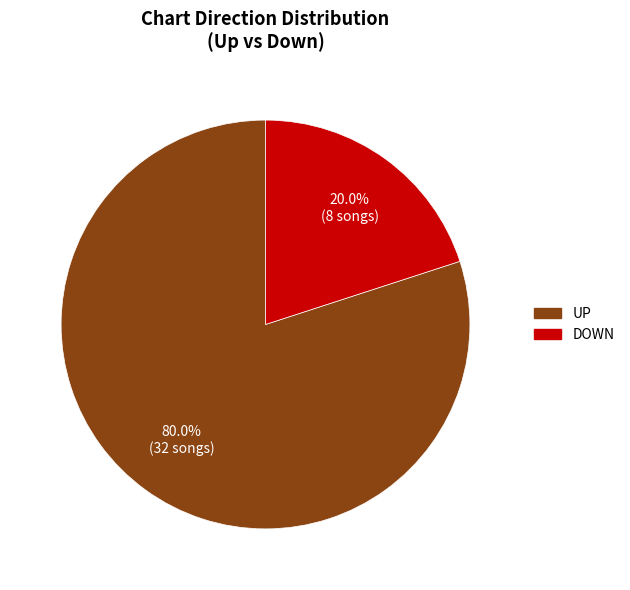

Is there any slice that represents more than half of the pie?

Yes